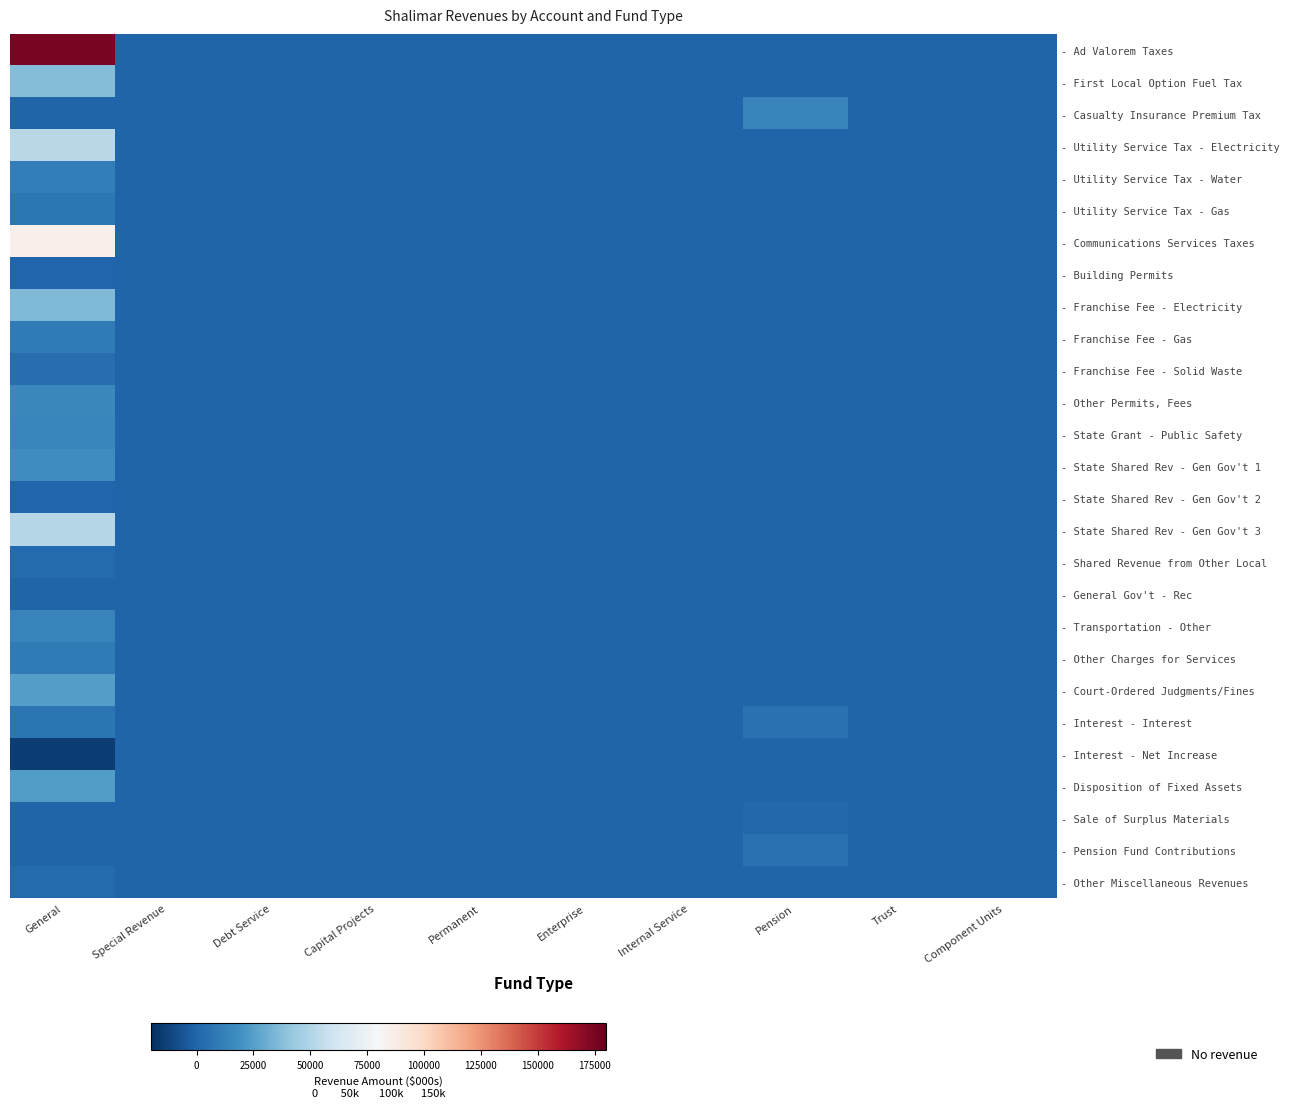

What is the greatest value displayed?

174901